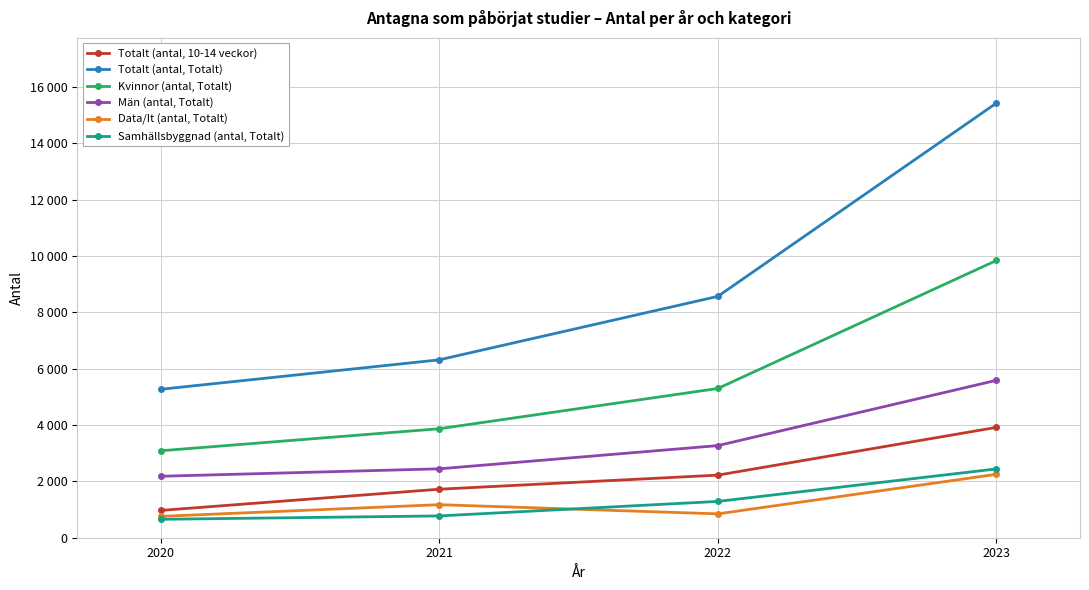

What is the value of the Män (antal, Totalt) point at the 4th from the left?

5588